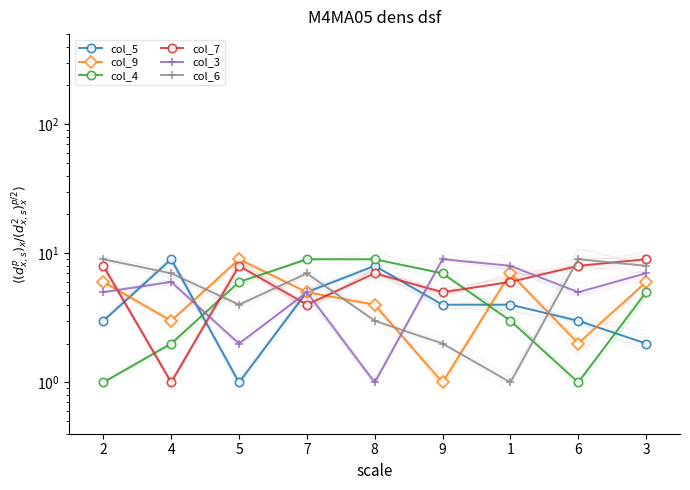

What is the total value across all series at 3?

37